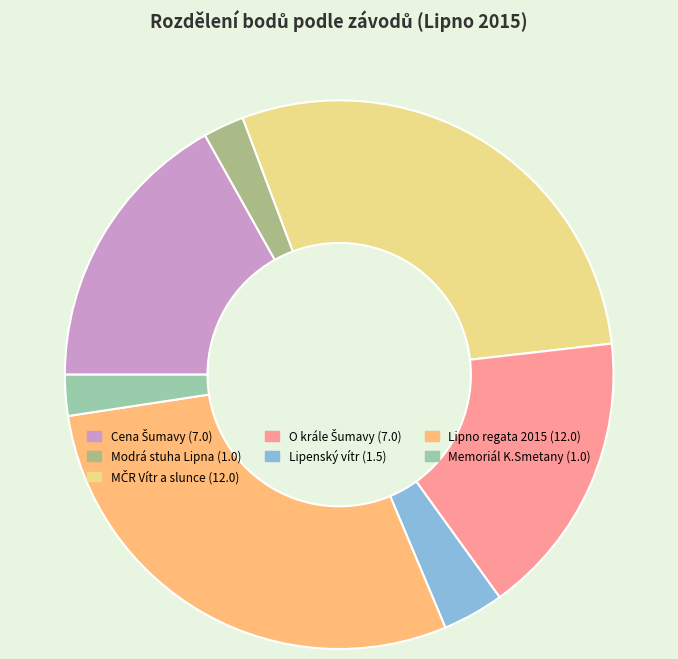

Does any single category account for the majority?

No